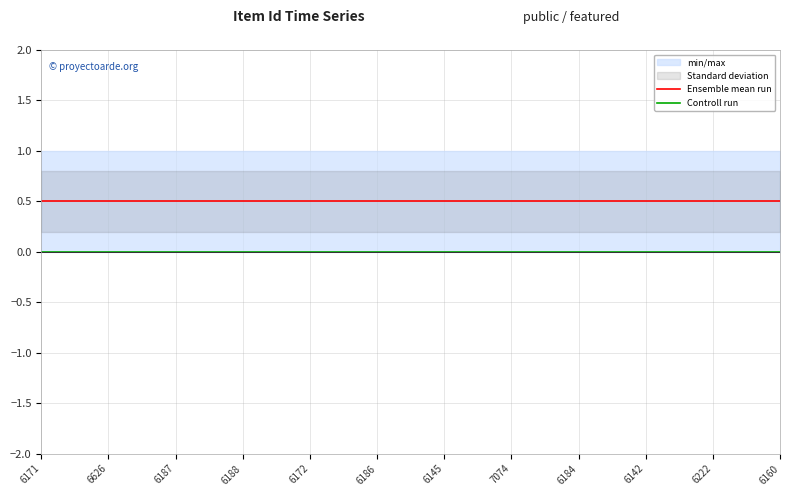

At which label does Ensemble mean run reach its peak?

6171